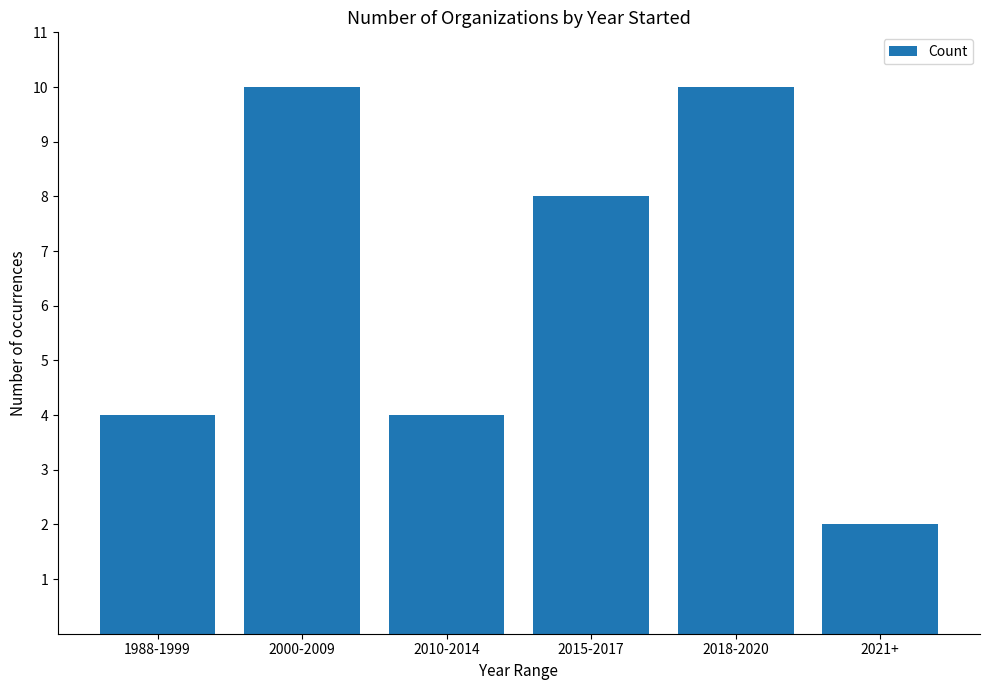

The chart shows a value of 6 at 2018-2020. True or false?

False